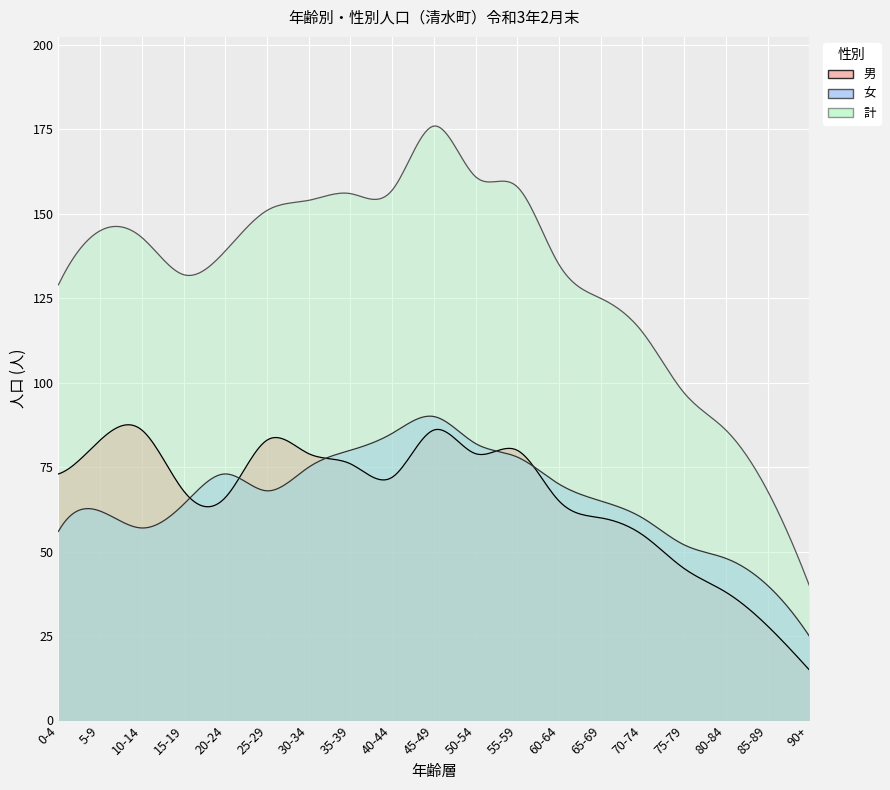

What is the difference between the maximum and minimum values in the 女 series?

65